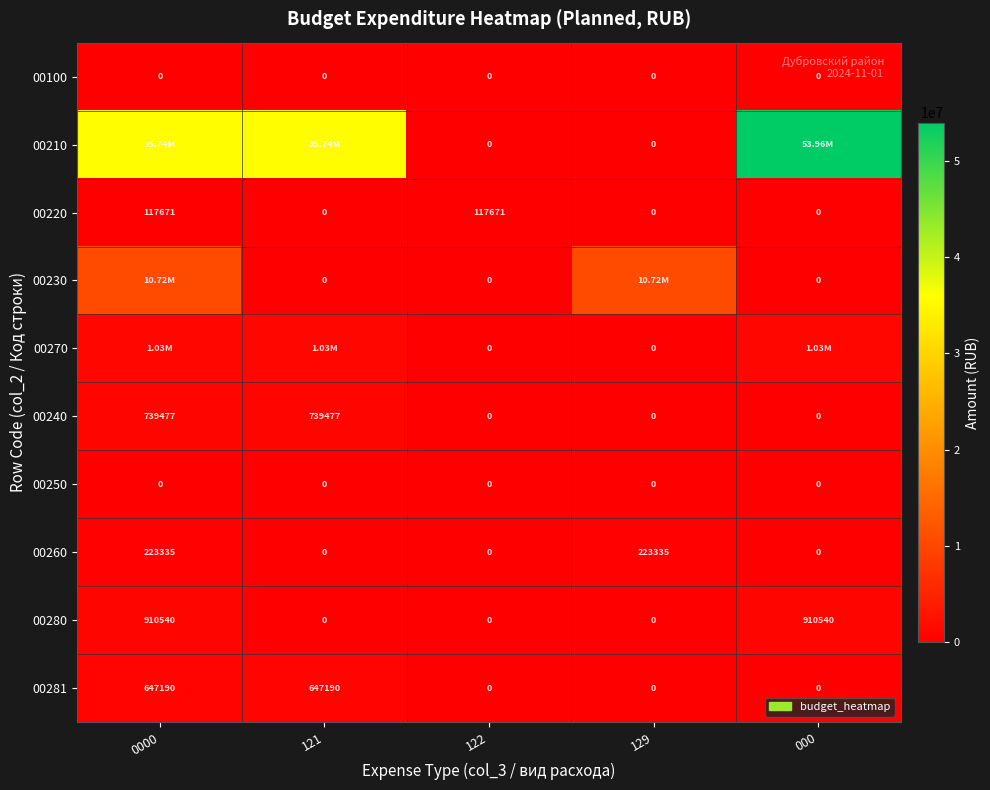

Is the value of 00281 at 0000 greater than the value of 00100 at 129?

Yes